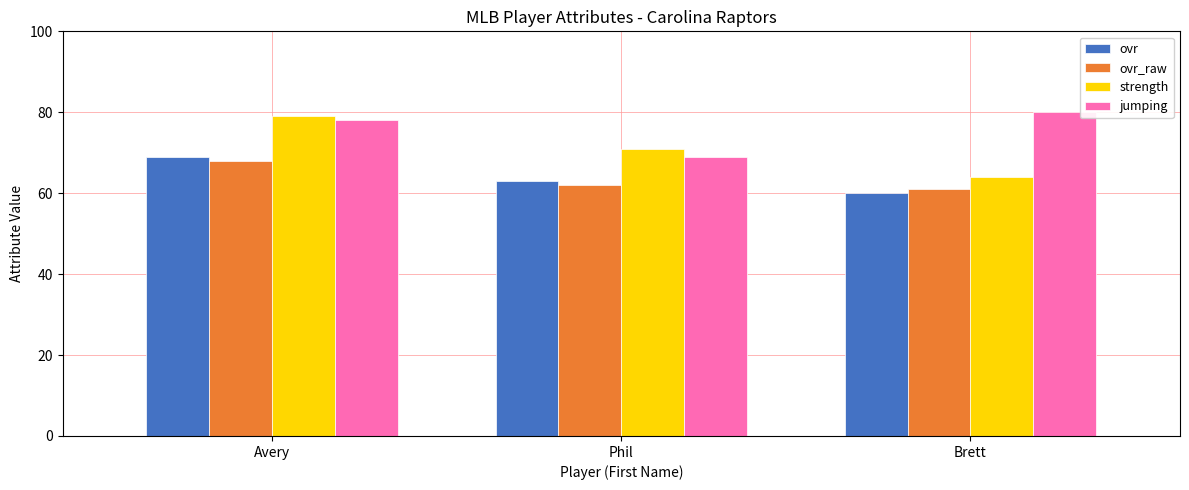

True or false: ovr_raw has a value of 86 at Phil.

False